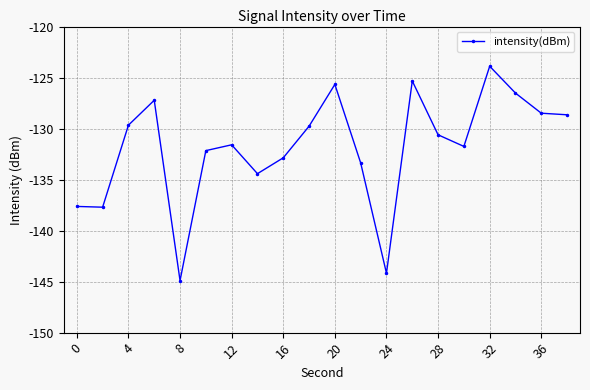

What is the value of the 1st point from the left?

-137.6